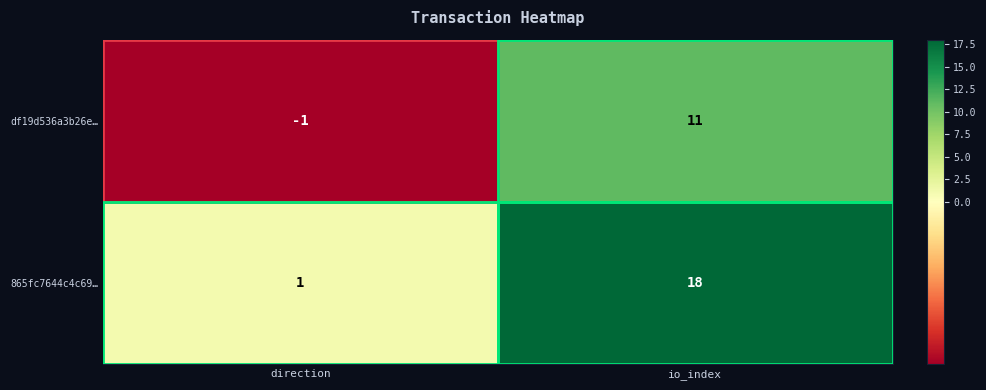

Which series has the largest total across all categories?

865fc7644c4c69…